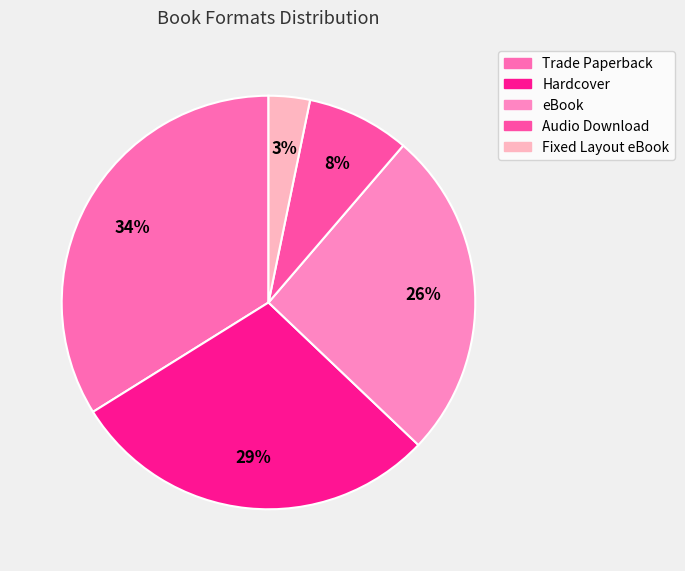

Which slice is the largest?

Trade Paperback